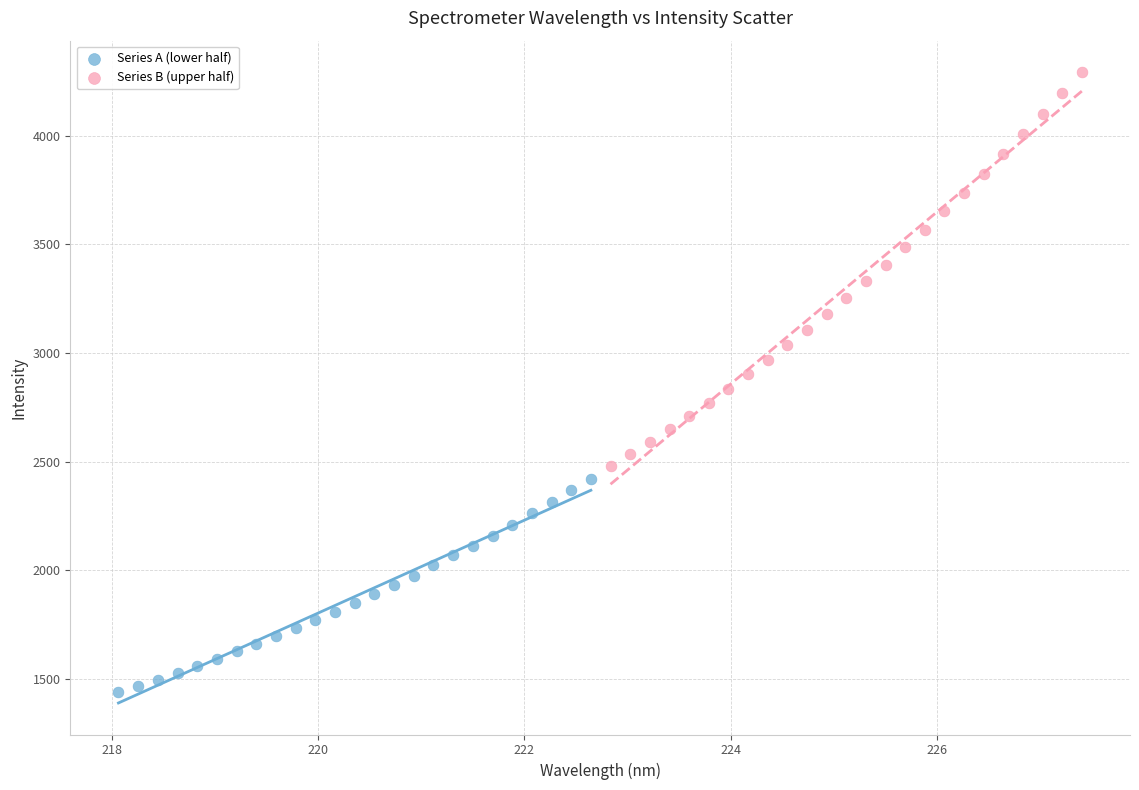

Which series has the largest Y range (max minus min)?

Series B (upper half)